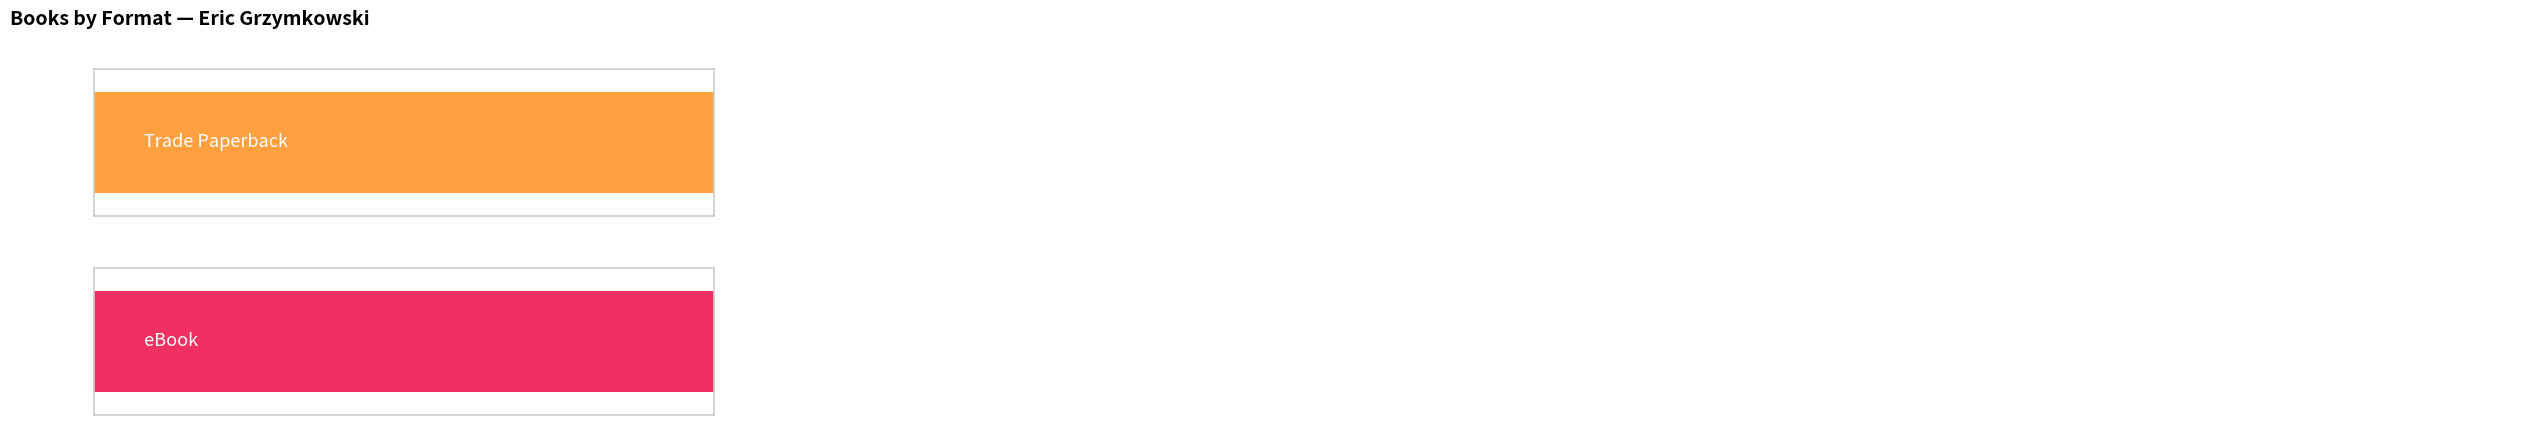

The value of eBook at Quotable A**hole is 2137710415. True or false?

True